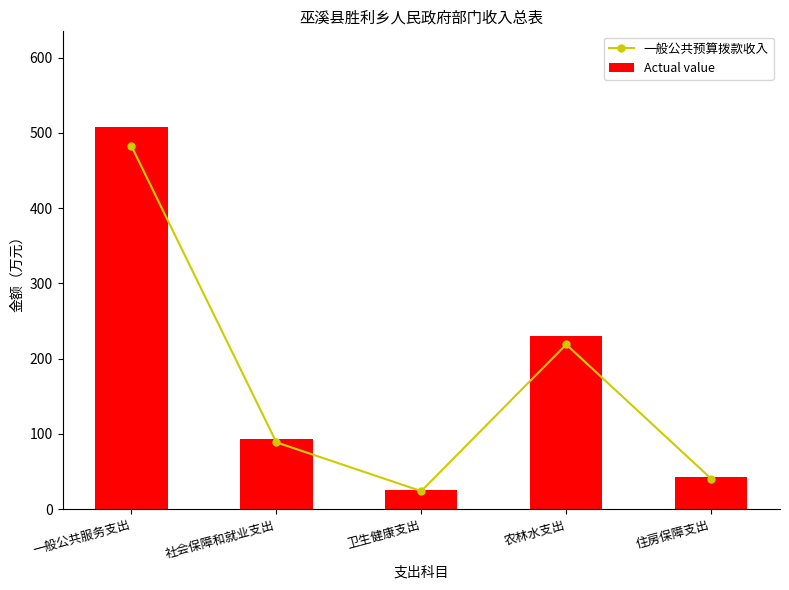

Is the value of Actual value at 社会保障和就业支出 greater than the value of 一般公共预算拨款收入 at 一般公共服务支出?

No